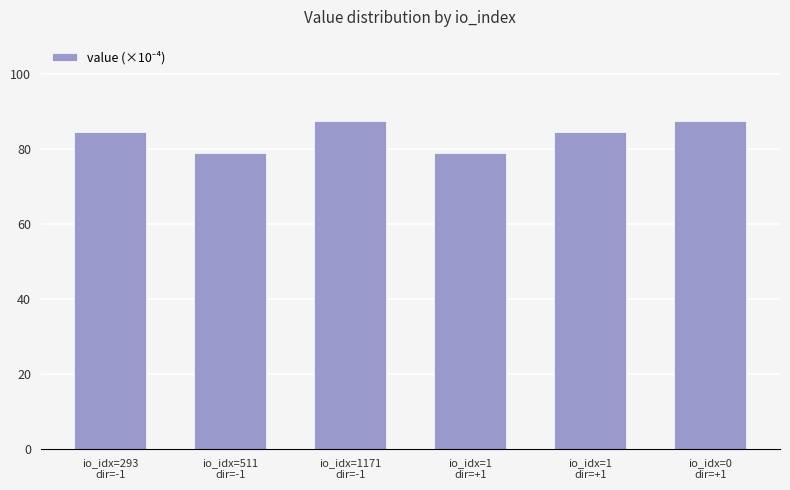

How many bars are there in total?

6